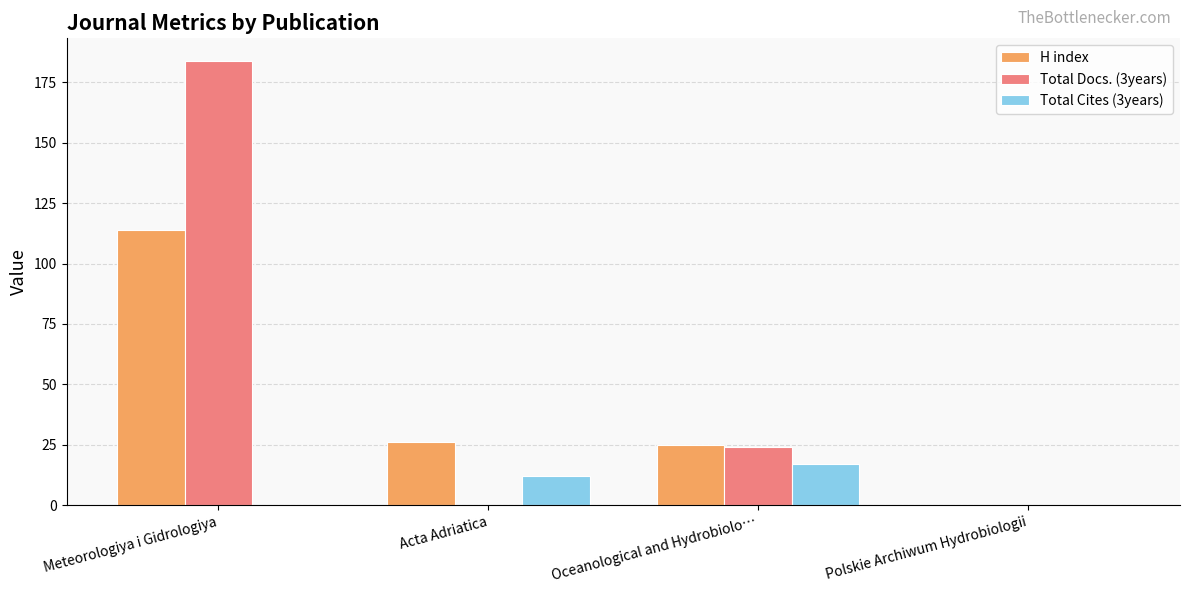

Reading left to right, what are all the values shown in this chart?

H index: Meteorologiya i Gidrologiya=114	Acta Adriatica=26	Oceanological and Hydrobiolo…=25	Polskie Archiwum Hydrobiologii=0
Total Docs. (3years): Meteorologiya i Gidrologiya=184	Acta Adriatica=0	Oceanological and Hydrobiolo…=24	Polskie Archiwum Hydrobiologii=0
Total Cites (3years): Meteorologiya i Gidrologiya=0	Acta Adriatica=12	Oceanological and Hydrobiolo…=17	Polskie Archiwum Hydrobiologii=0